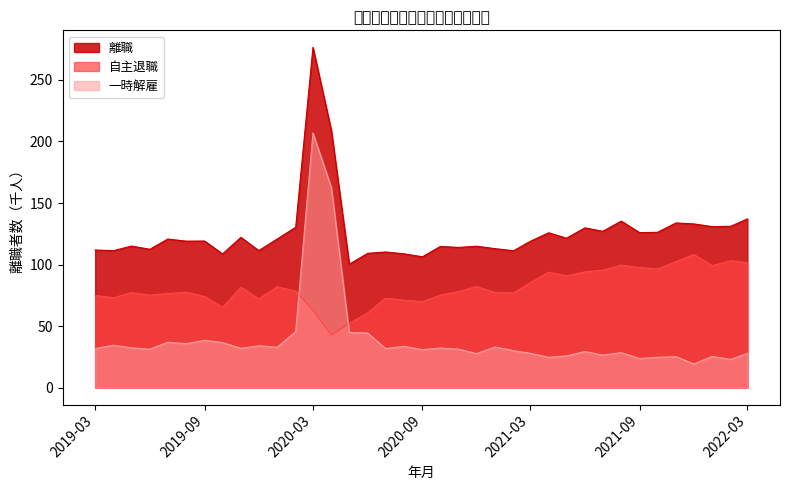

Which series has the largest total across all categories?

離職